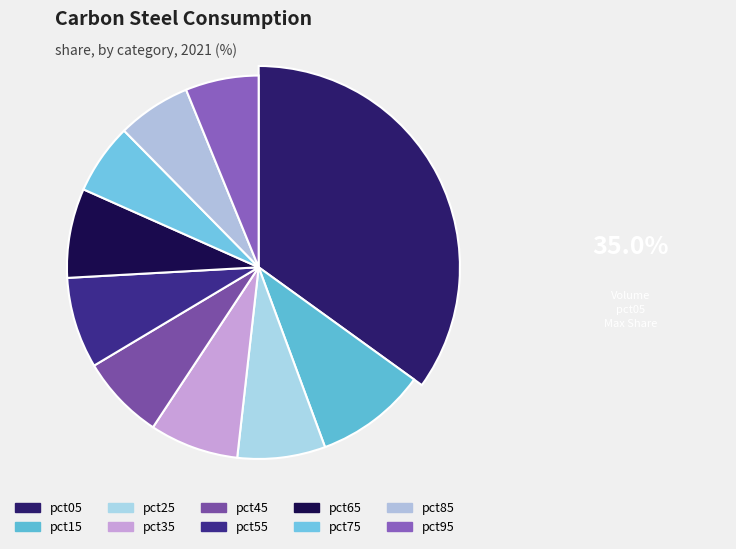

Which slice is the smallest?

pct75